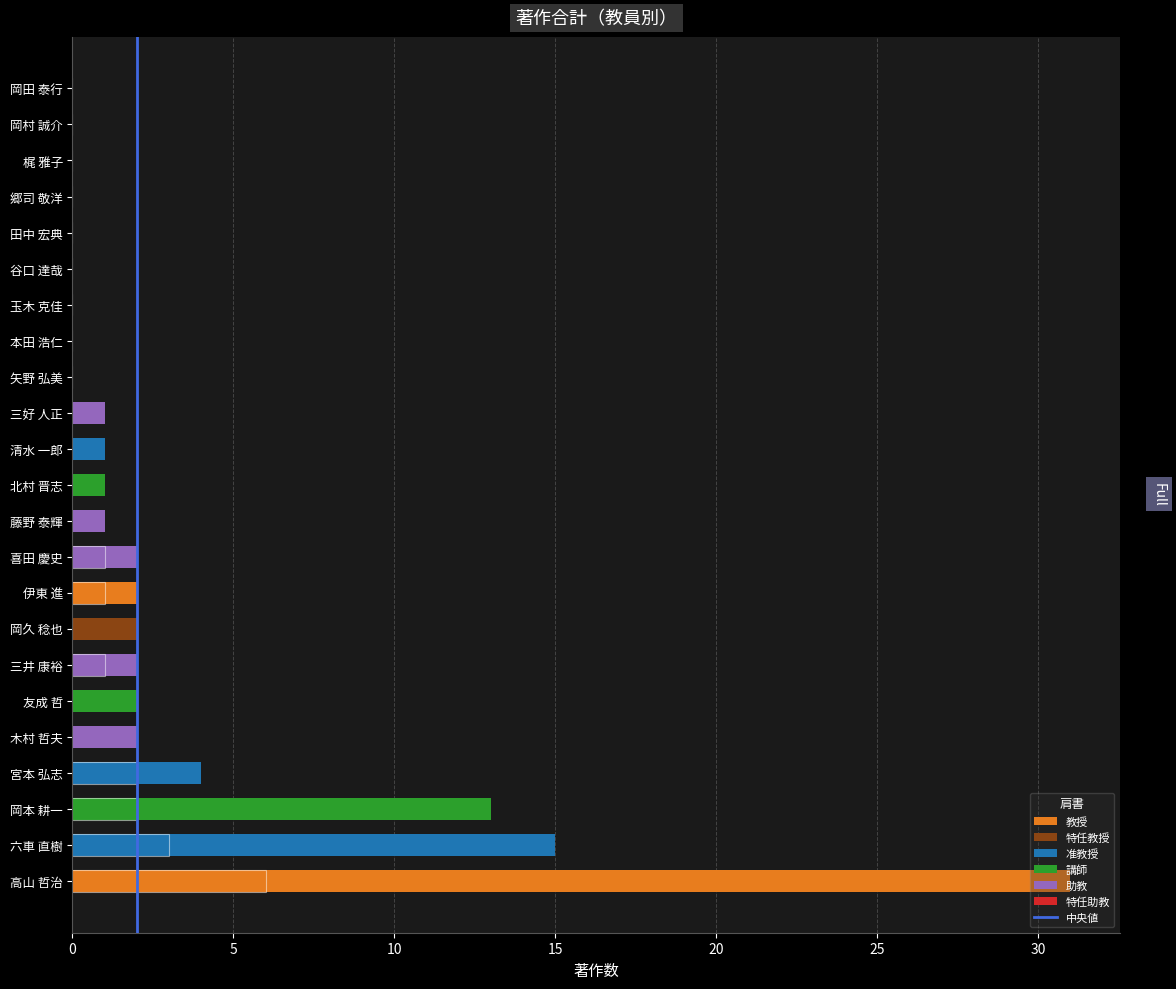

Between 5 and 0, which is larger?

5